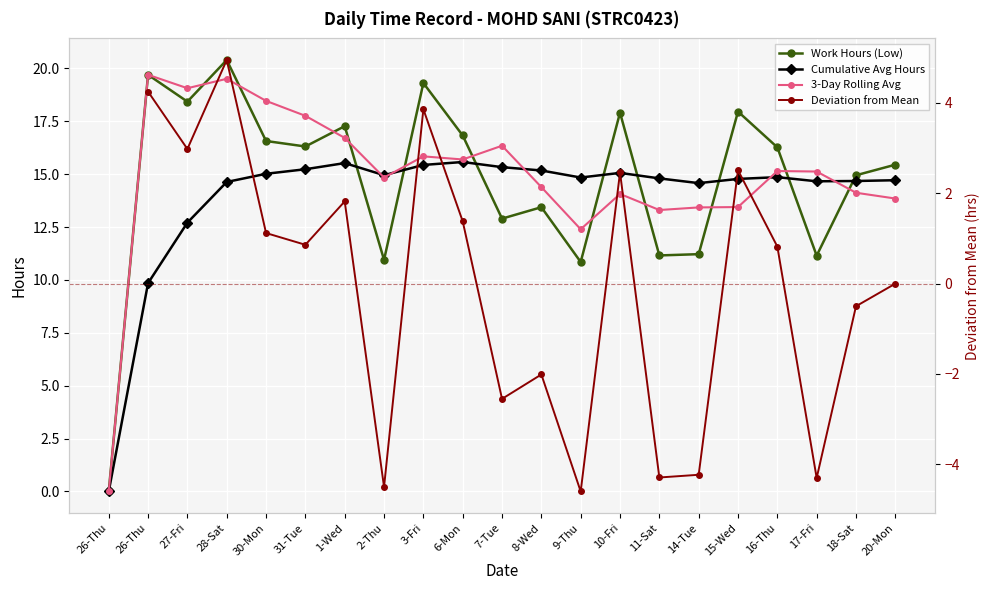

How many distinct data groups are displayed?

4